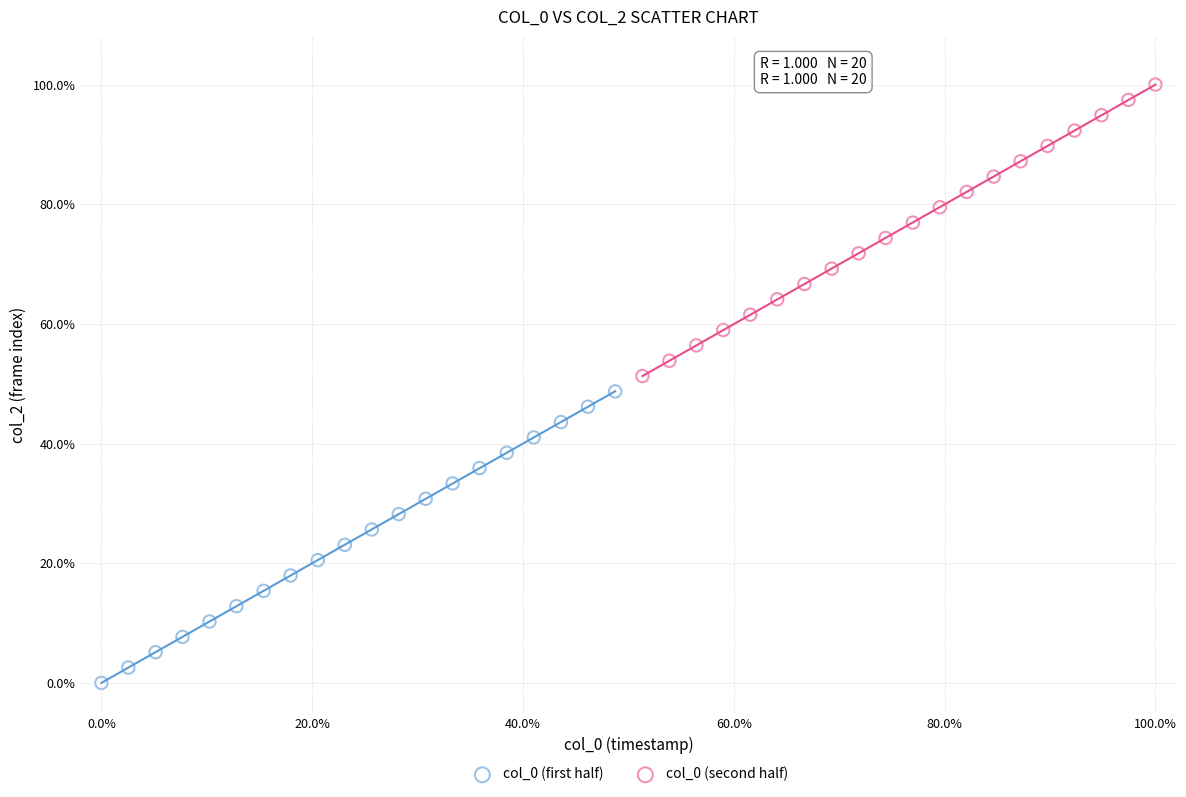

Which series contains the lowest Y value?

col_0 (first half)